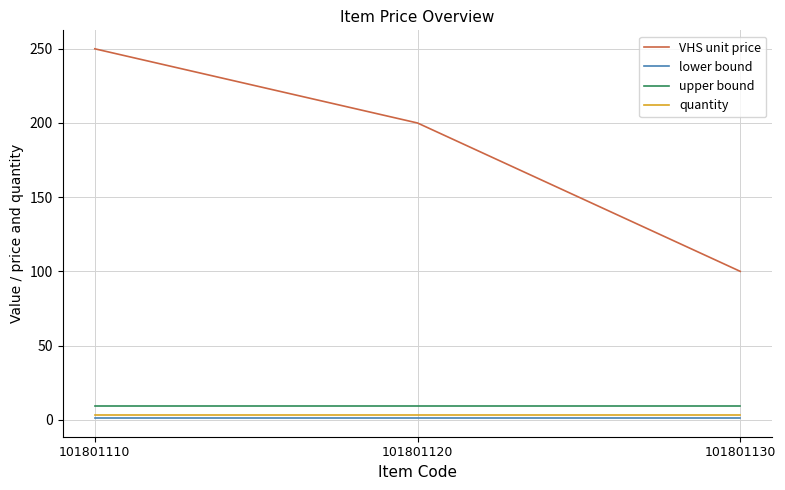

Which series has the largest range (max minus min)?

VHS unit price